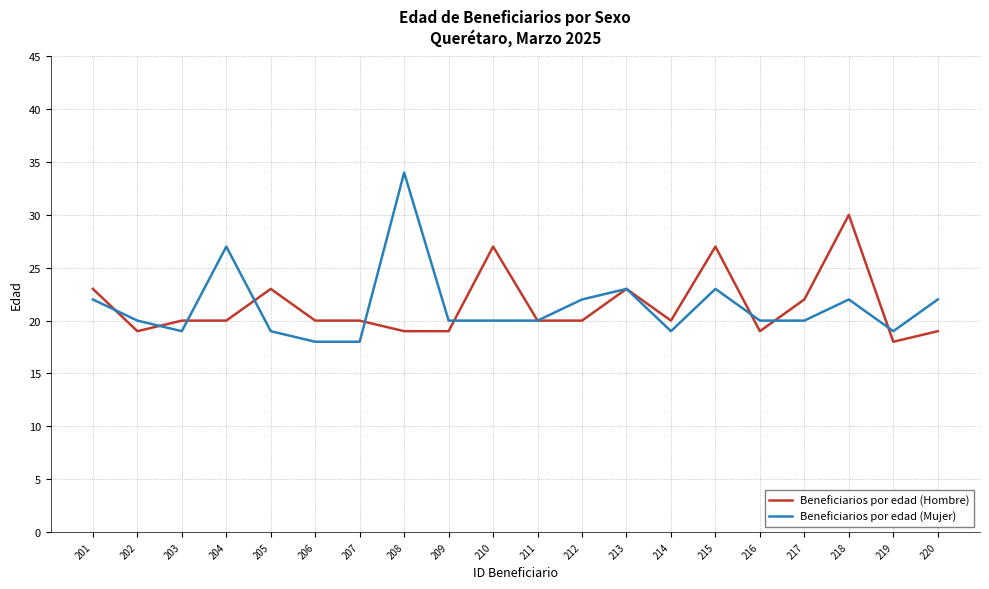

Does the chart have visible grid lines?

Yes